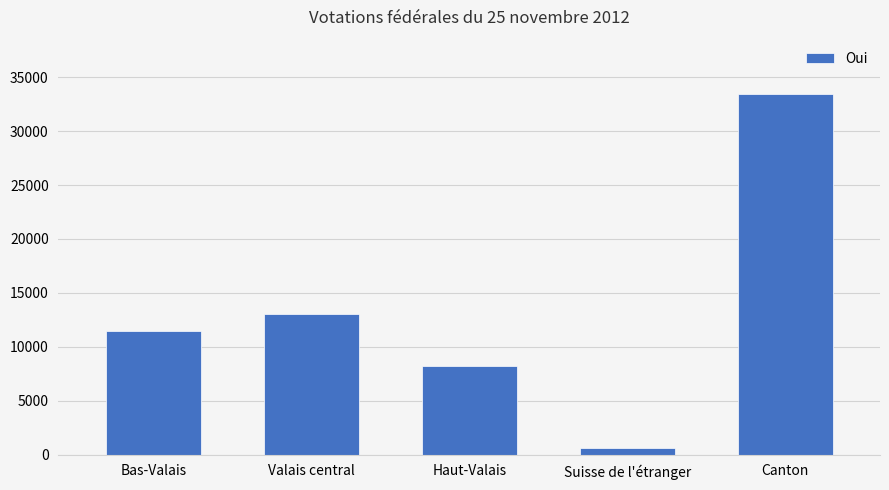

Approximately how many times larger is the value at Bas-Valais compared to Canton?

0.3